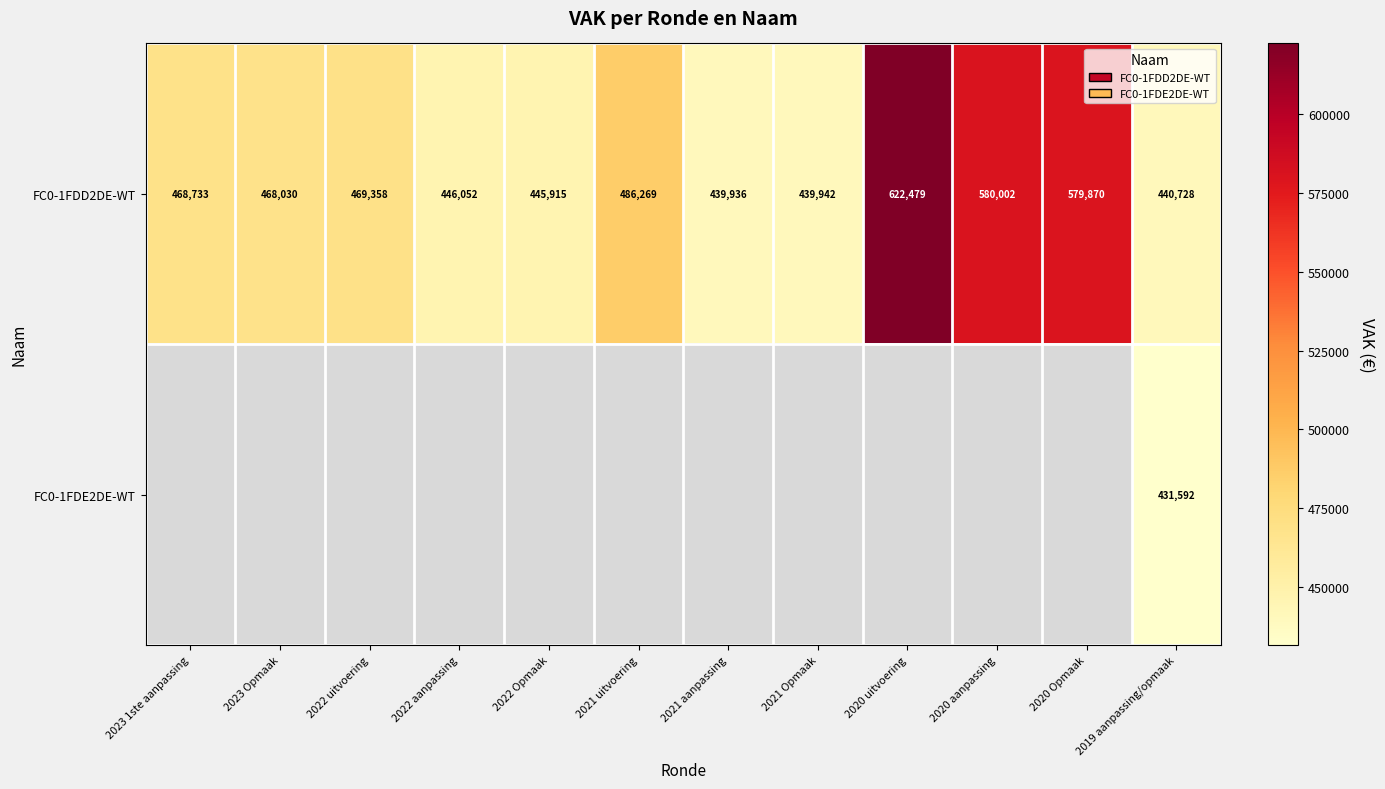

Is it true that FC0-1FDD2DE-WT equals 579870 at 2020 Opmaak?

True